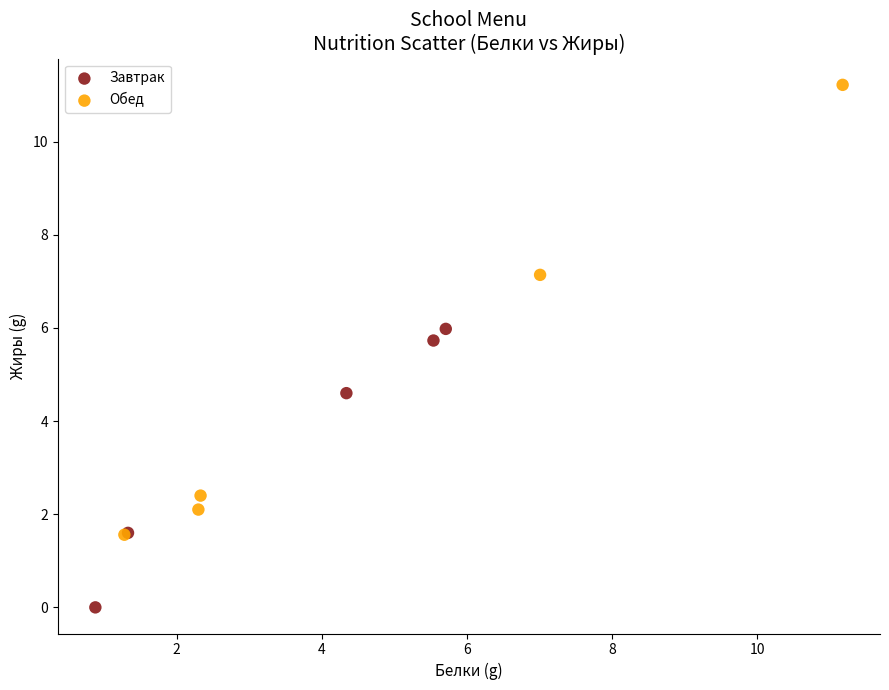

Which series has the widest spread of Y values?

Обед